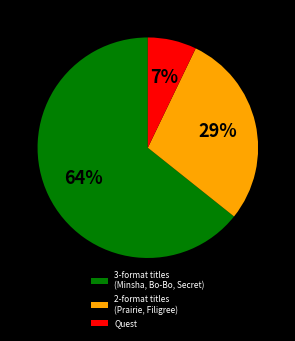

Is there a majority slice in this chart?

Yes